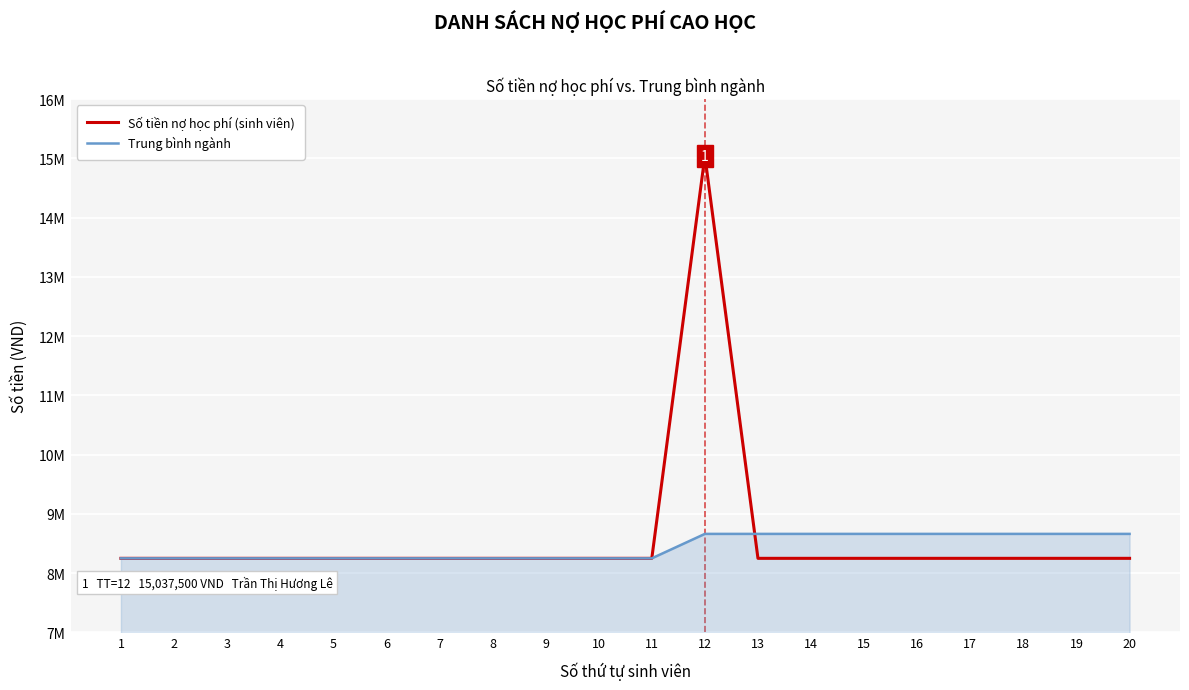

At how many categories does at least one series exceed 14216261?

1